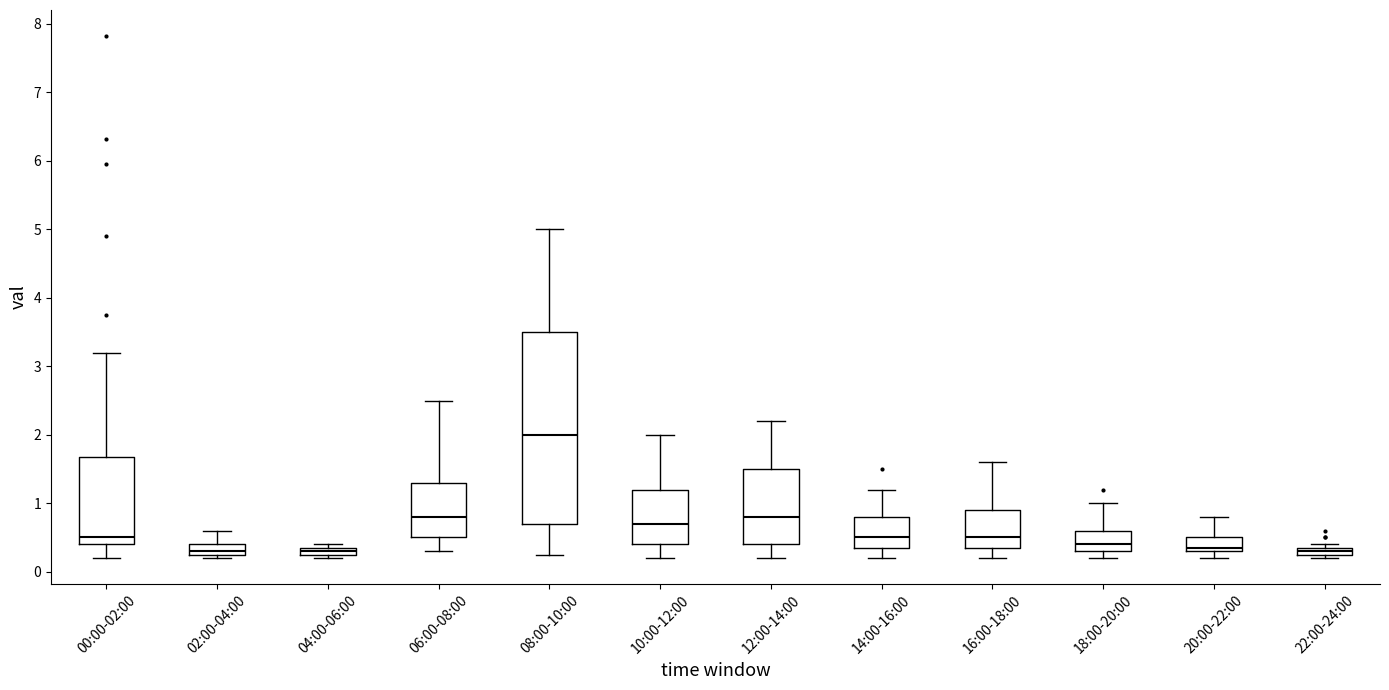

Which box is the tallest, from its lower edge to its upper edge?

08:00-10:00